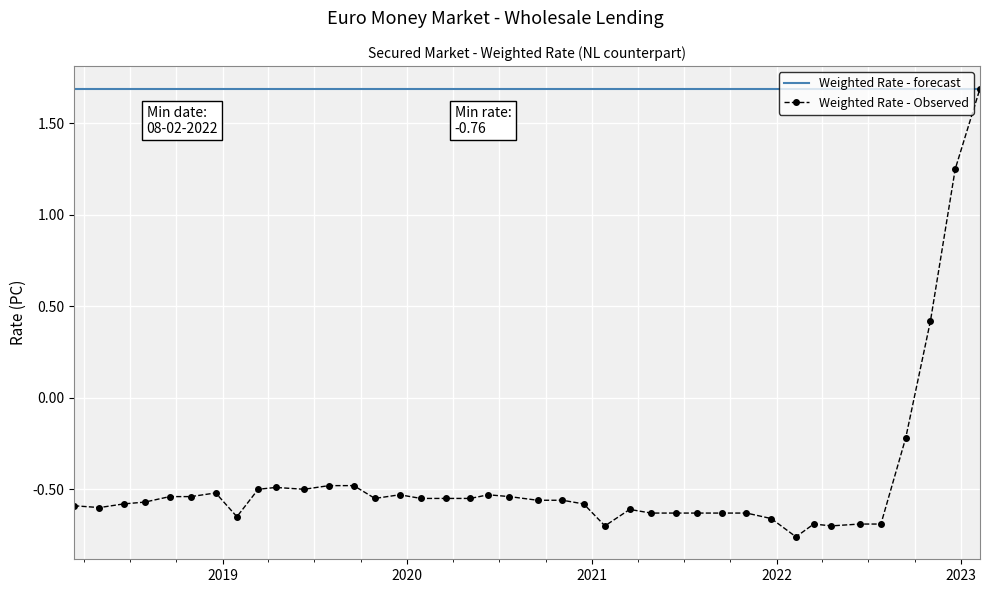

Rank the series by their average value, from highest to lowest.

Weighted Rate - forecast, Weighted Rate - Observed